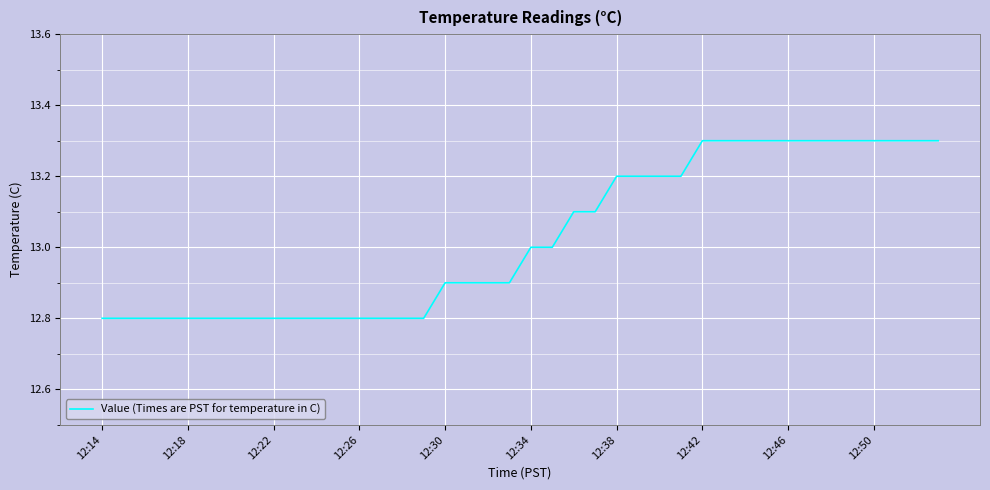

What is the maximum value shown in the chart?

13.3